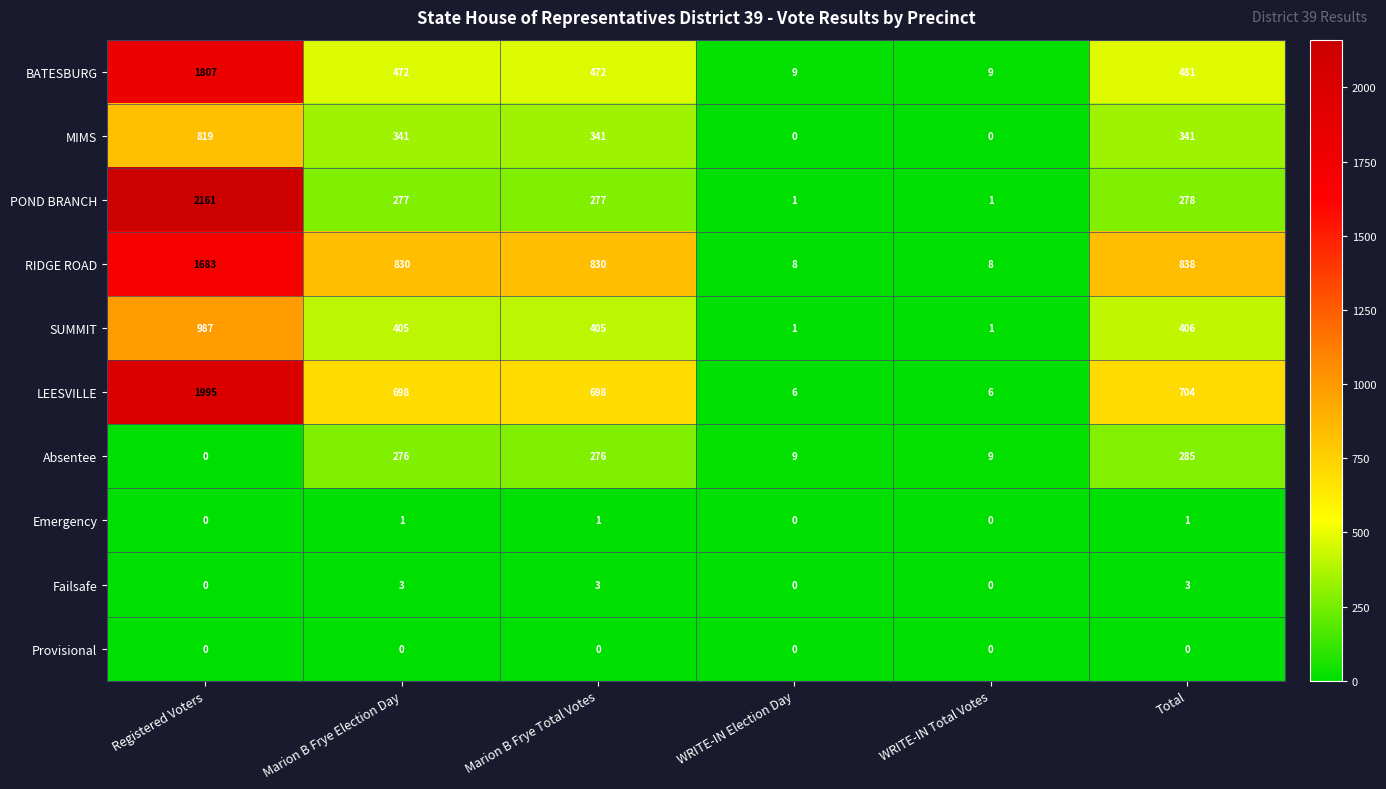

At which category is the sum across all series the highest?

Registered Voters